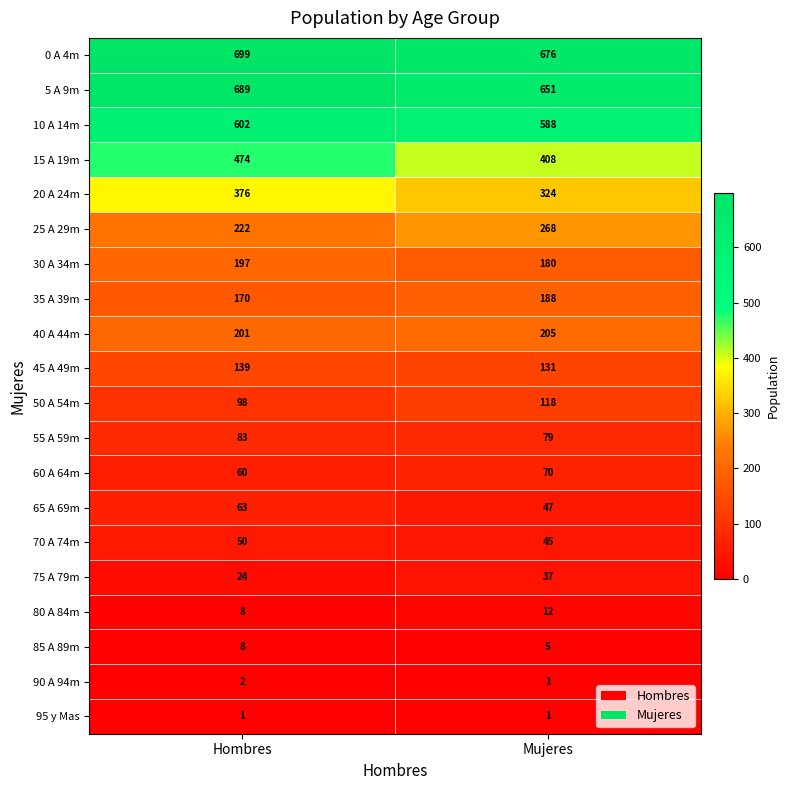

True or false: 45 A 49m has a value of 139 at Hombres.

True